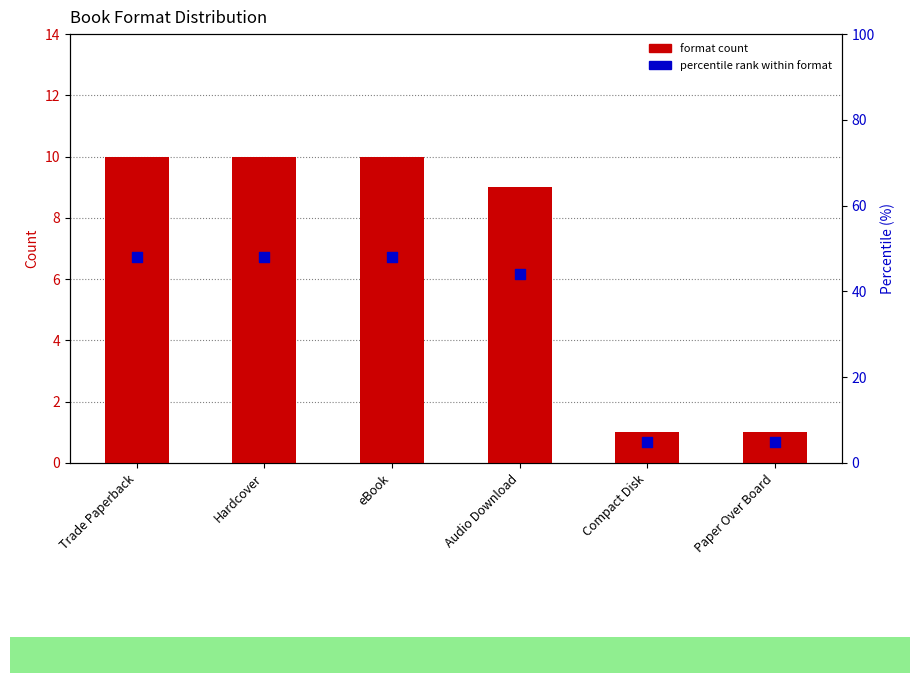

At how many categories does at least one series exceed 24?

4